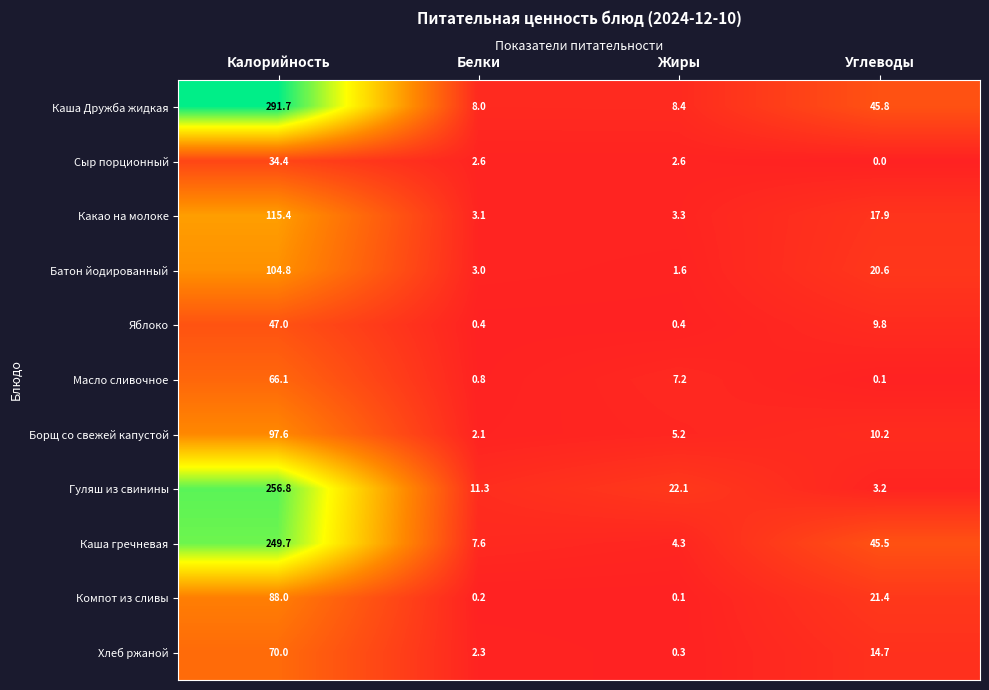

Which series has the largest range (max minus min)?

Каша Дружба жидкая